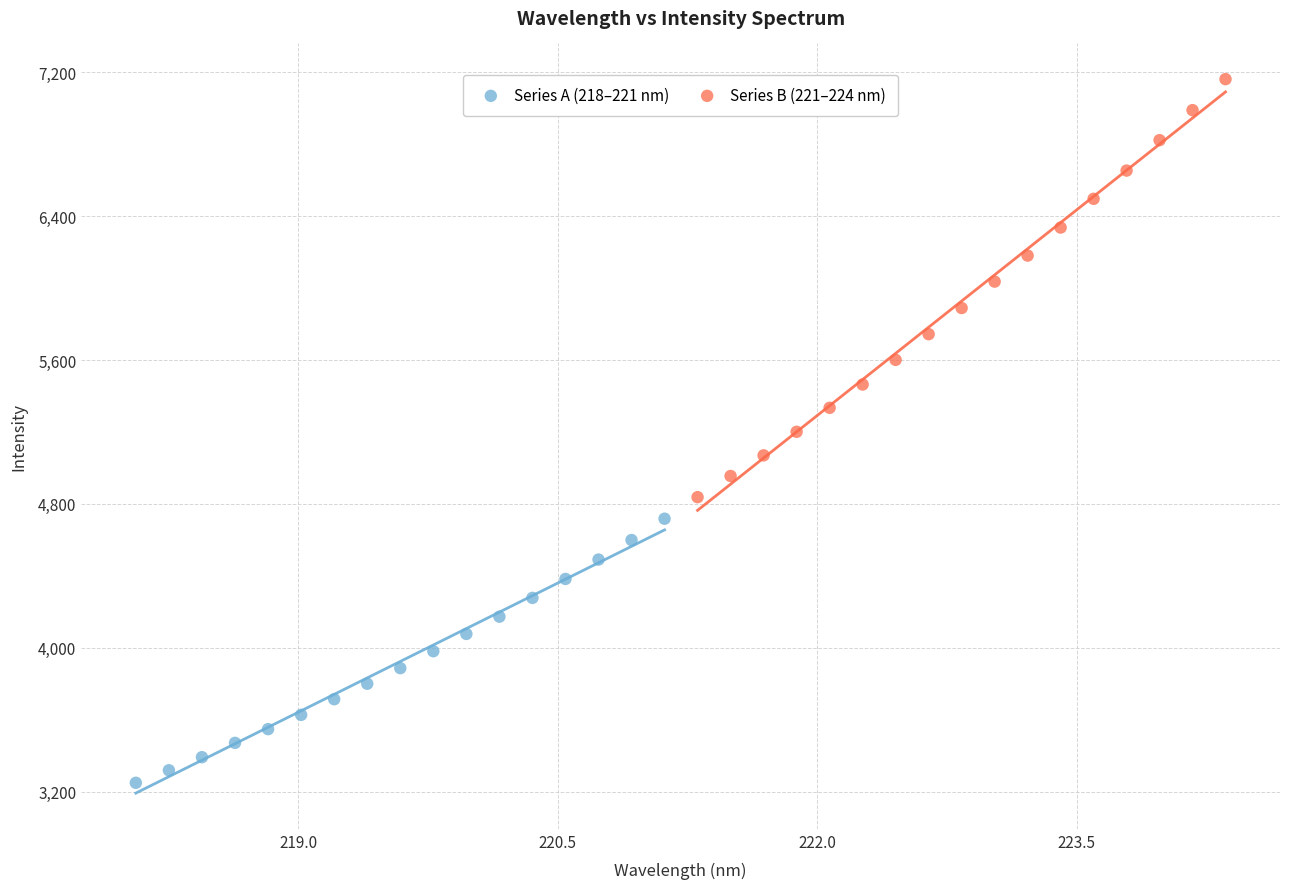

Which series has the widest spread of Y values?

Series B (221–224 nm)